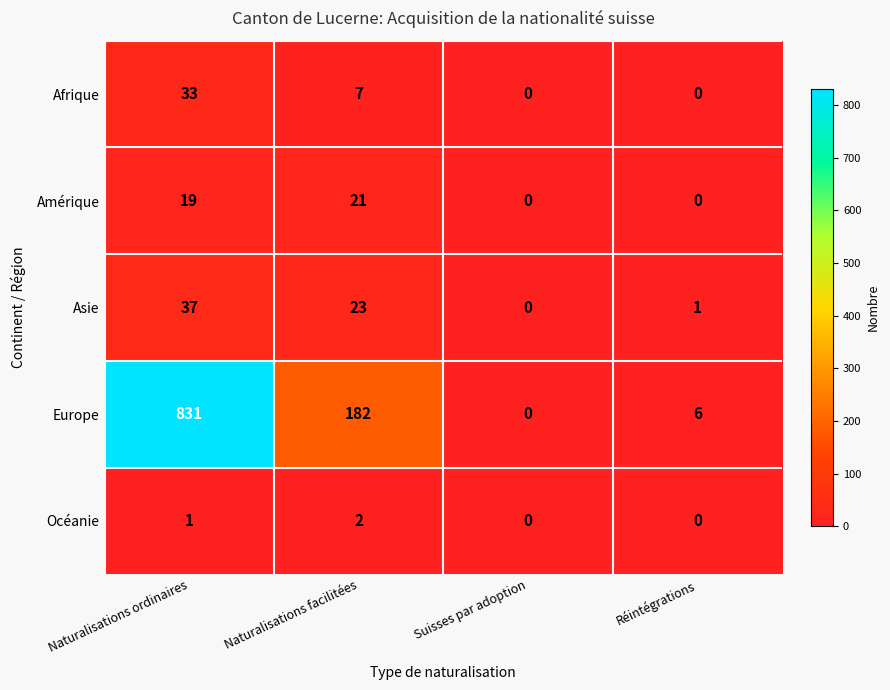

How many series are shown in this chart?

5